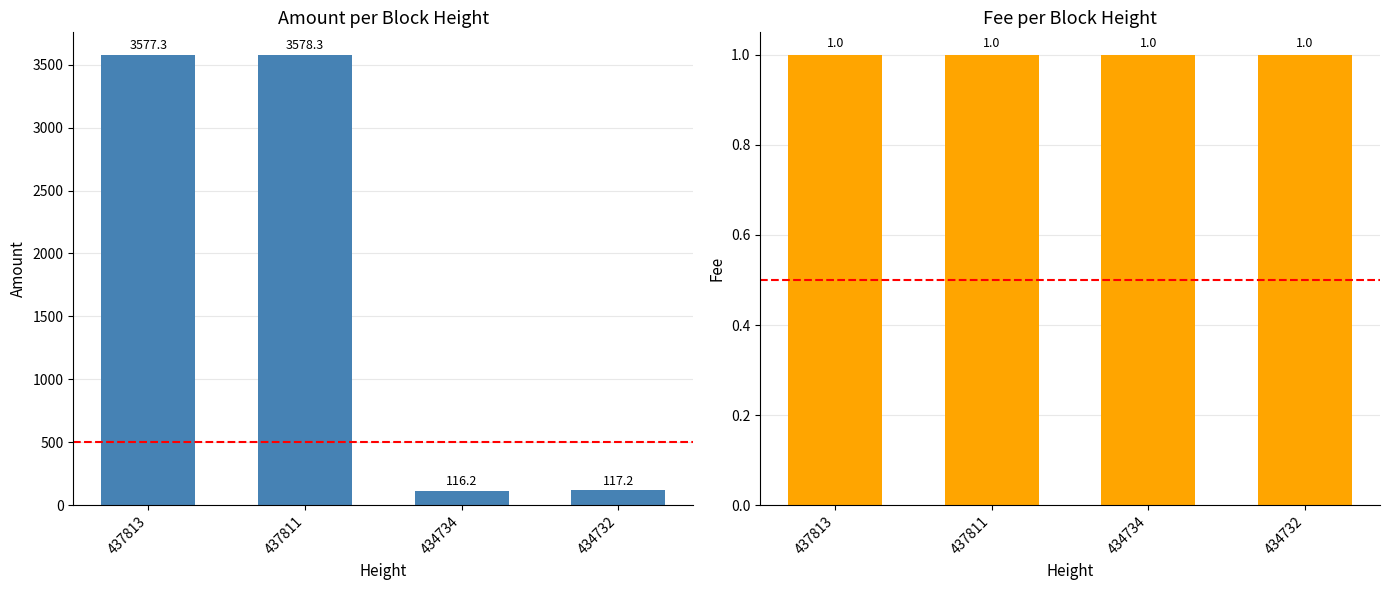

What is the value of the Amount bar at the 4th from the left?

117.2